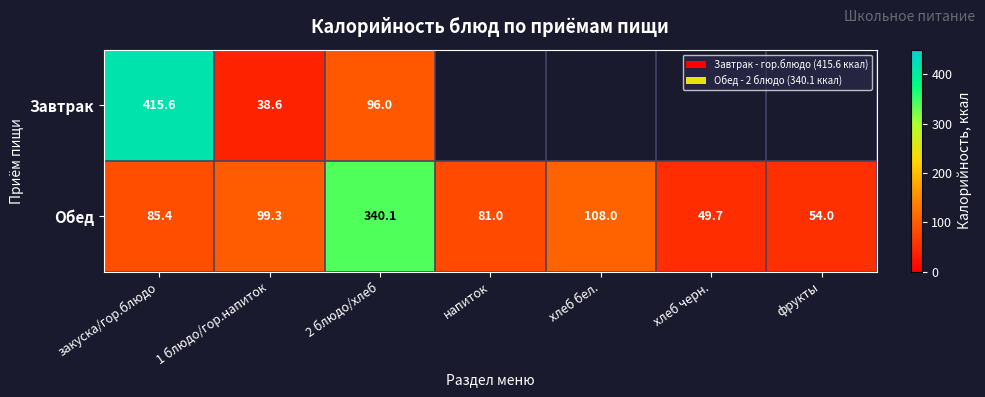

At which label does Обед reach its peak?

2 блюдо/хлеб